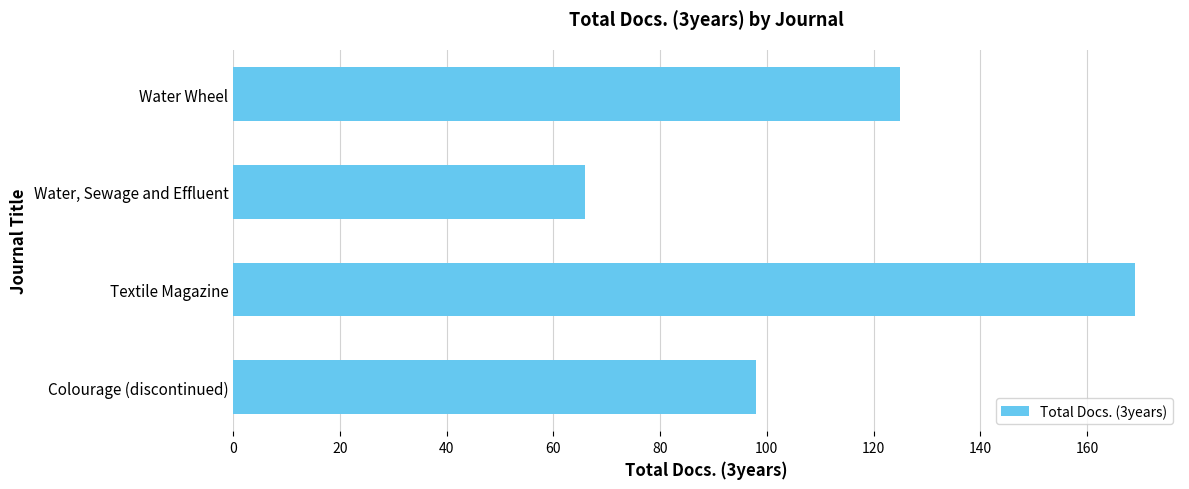

What is the ratio of the value at Water, Sewage and Effluent to the value at Colourage (discontinued)?

0.7